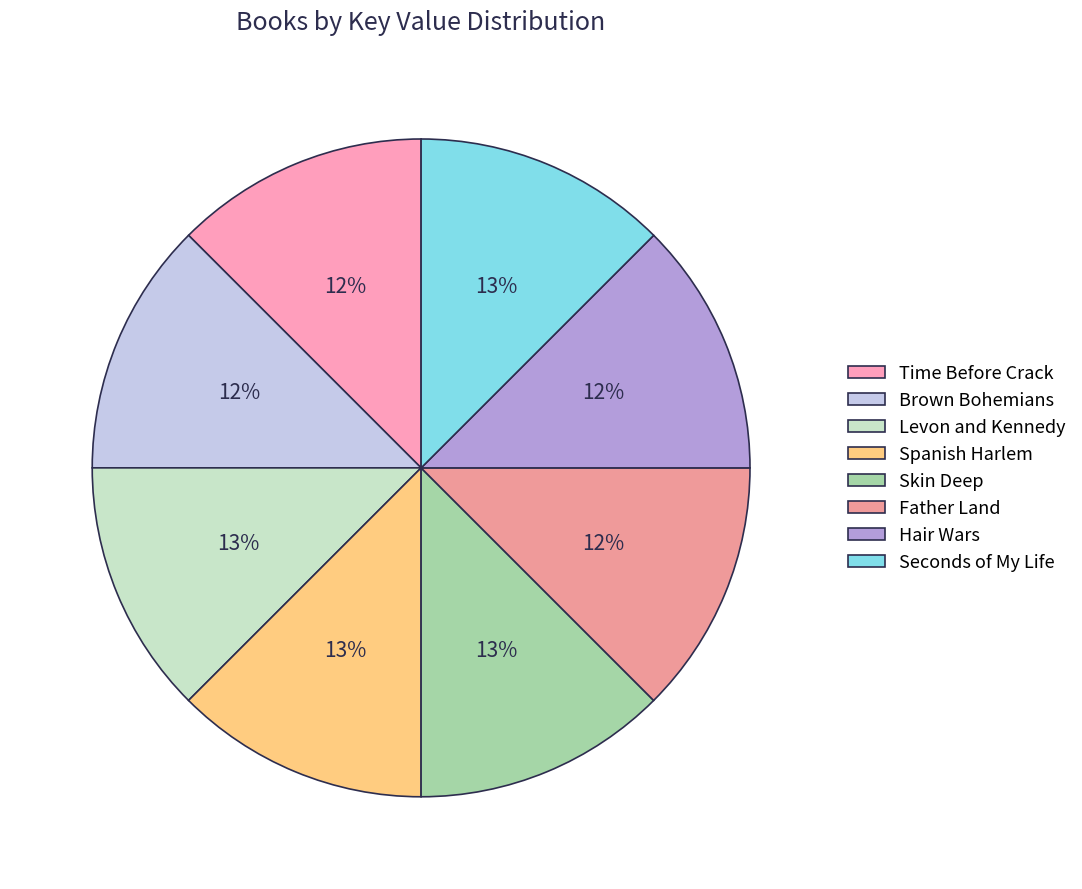

Count the number of slices in the pie.

8